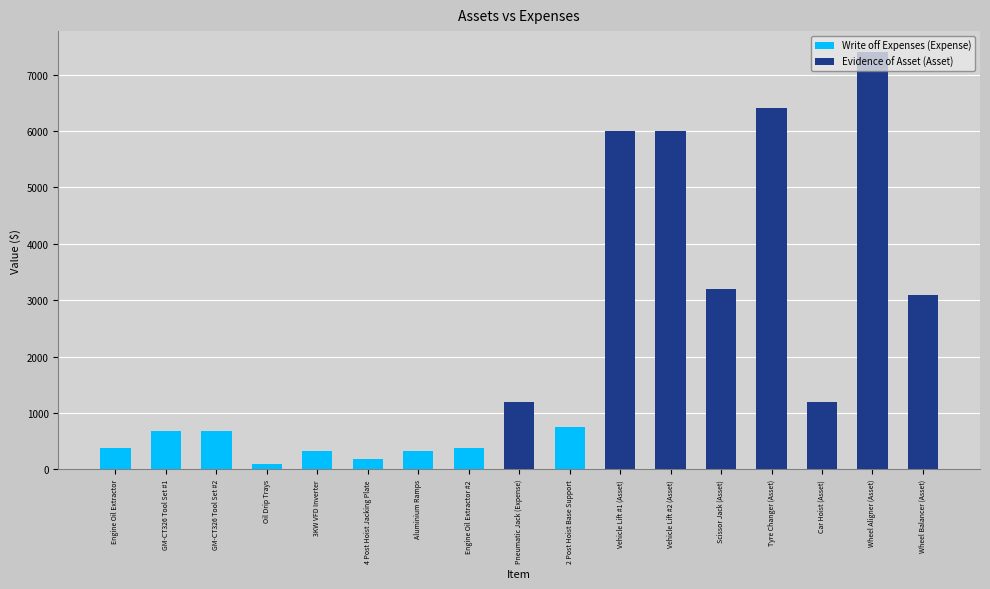

Is it true that Write off Expenses (Expense) equals -314 at Pneumatic Jack (Expense)?

False